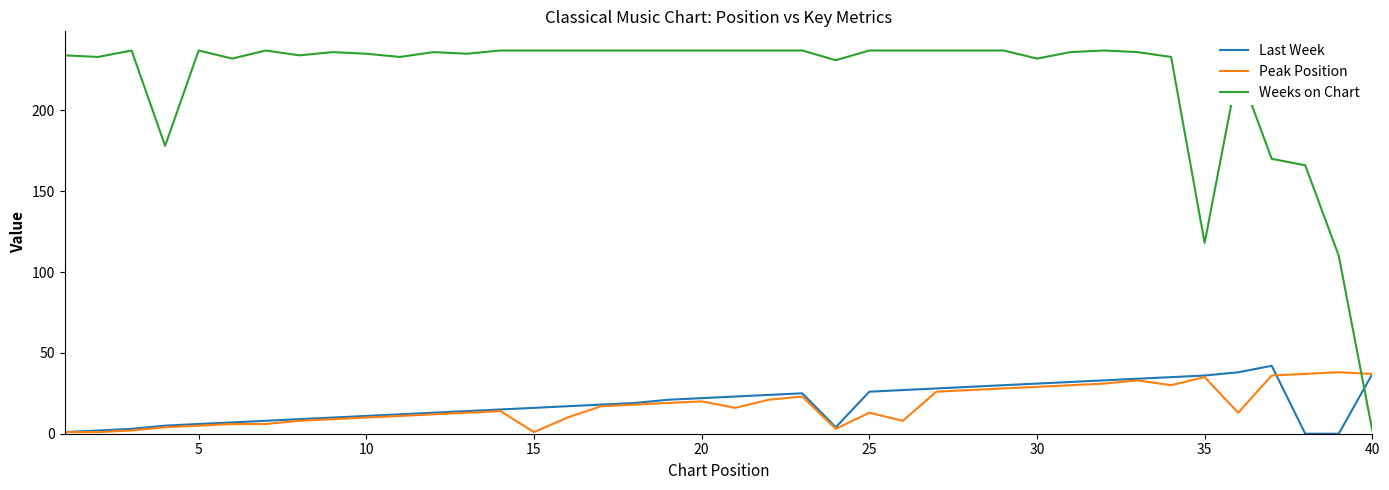

What is the difference between the second highest and second lowest values in the Last Week series?

38